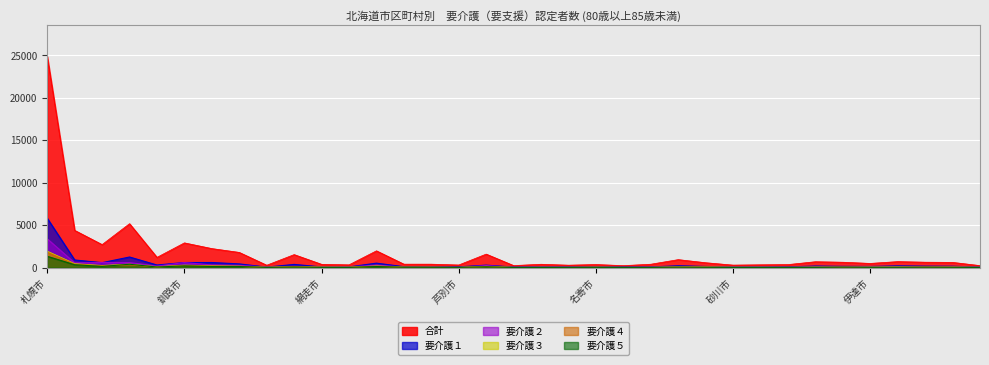

At how many categories does at least one series exceed 21003?

1